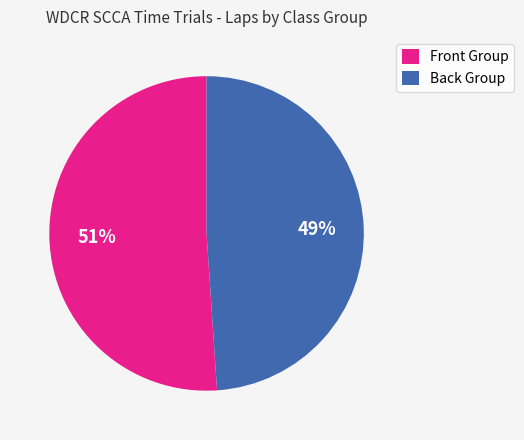

To the nearest percent, what is the difference between the largest and smallest slice percentages?

2%